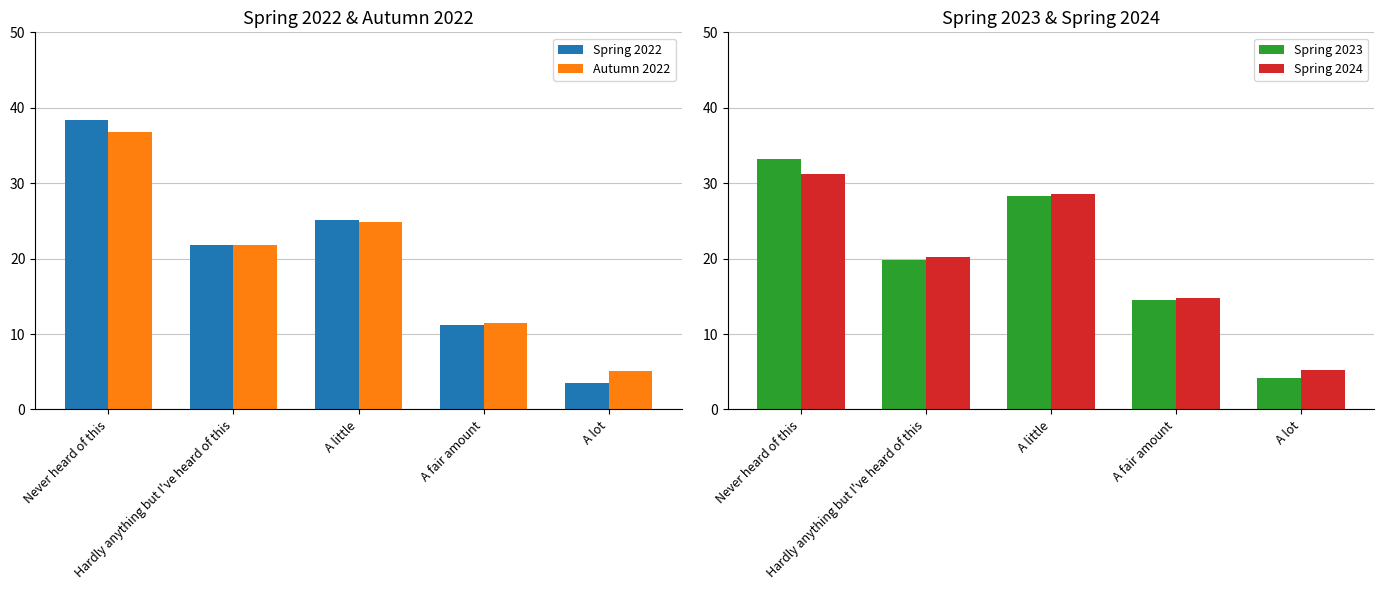

What is the average value of the Autumn 2022 series?

20.0